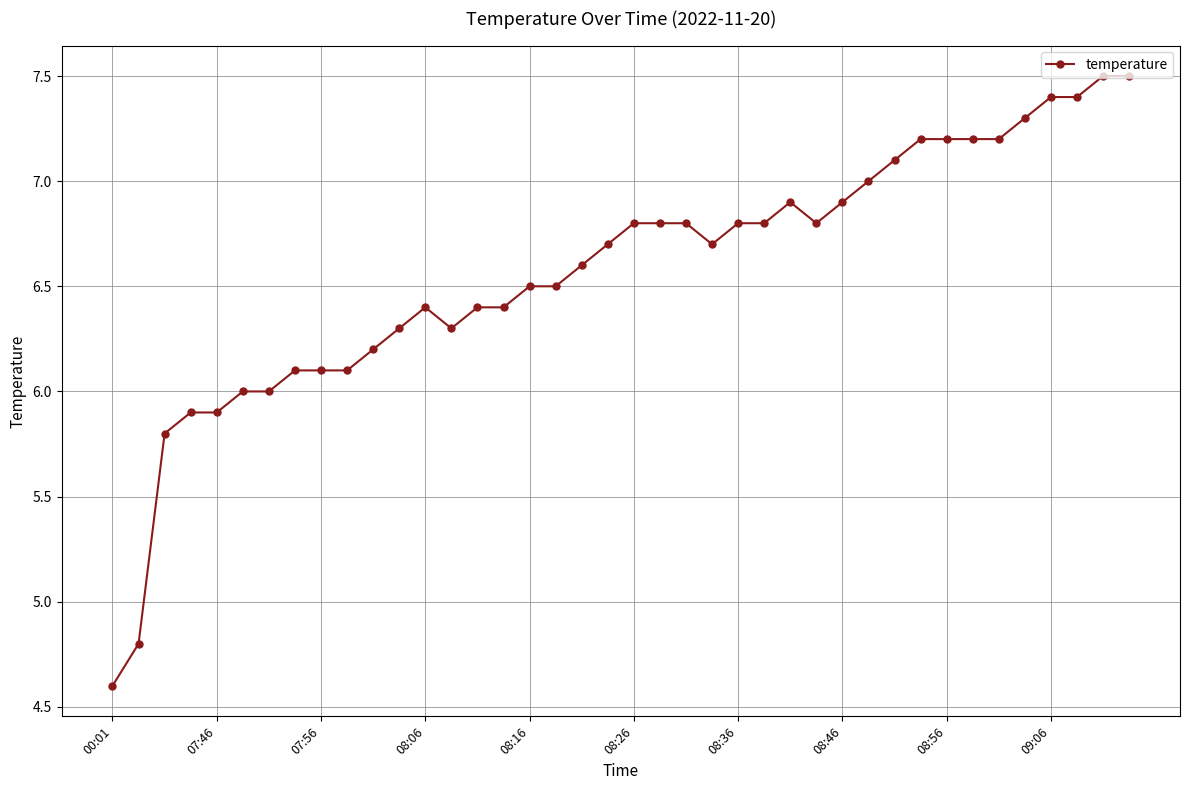

True or false: there are more than 0 points higher than both neighbors.

True